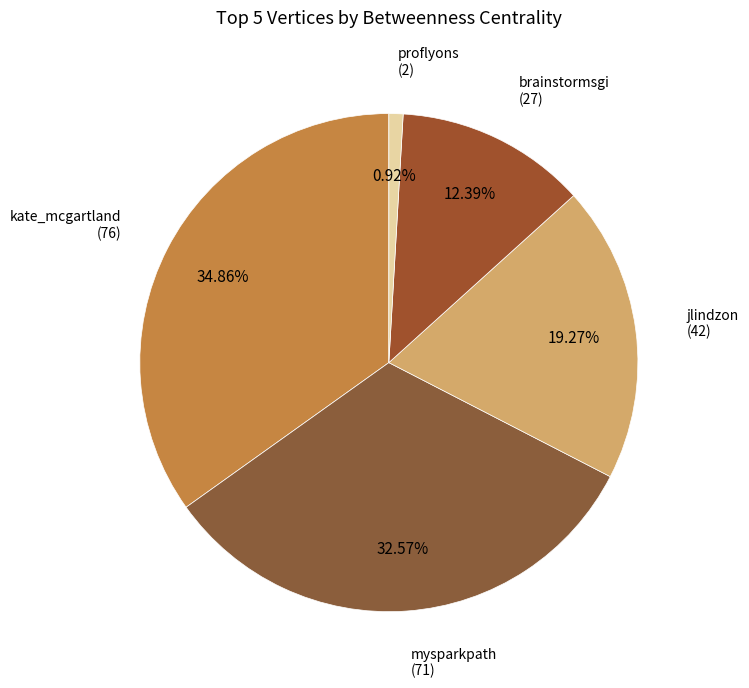

What is the largest slice in the pie chart?

kate_mcgartland